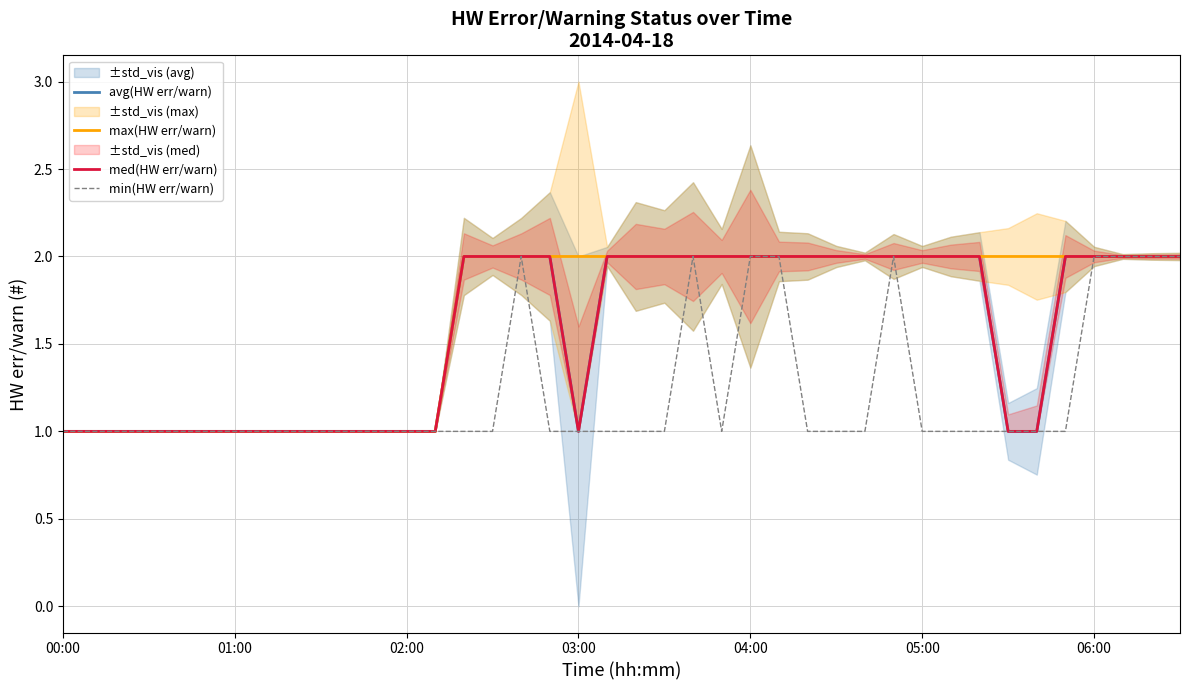

Which series changed the most between 16 and 19?

min(HW err/warn)